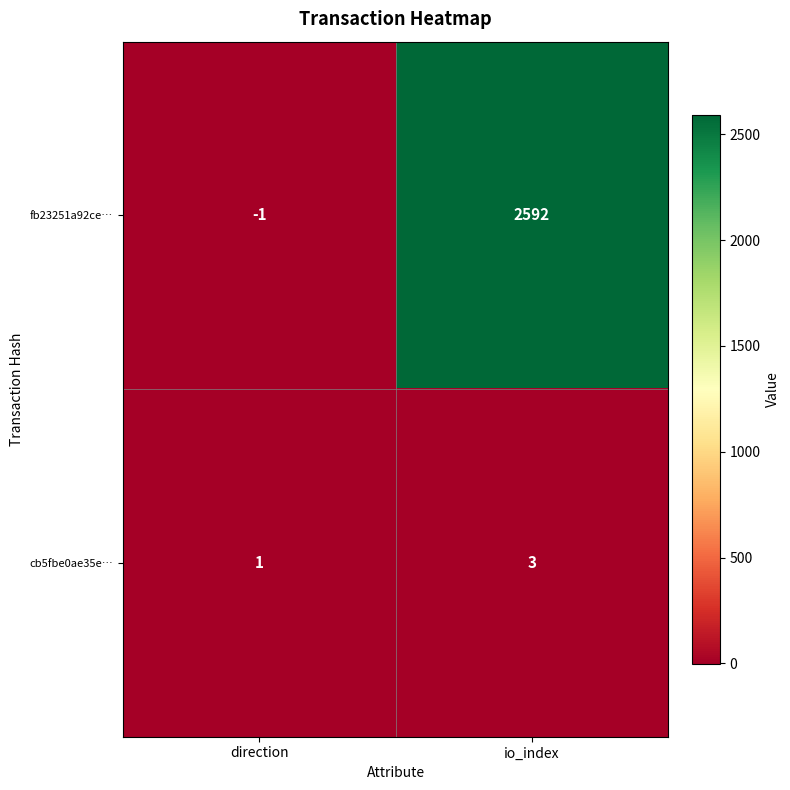

Rank the series at direction from highest to lowest value.

cb5fbe0ae35e…, fb23251a92ce…